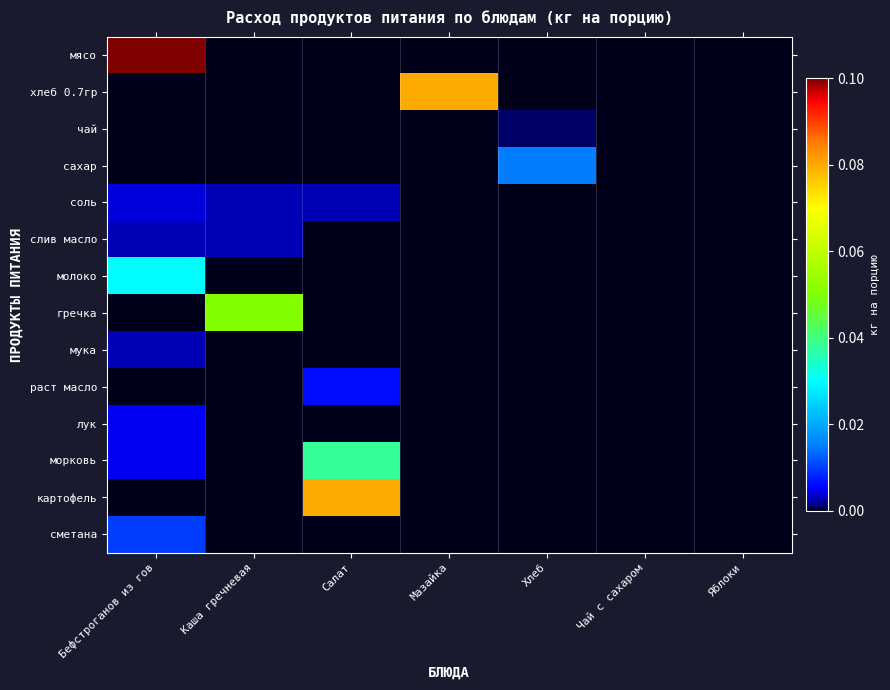

Which label corresponds to the largest value in the chart?

Бефстроганов из гов